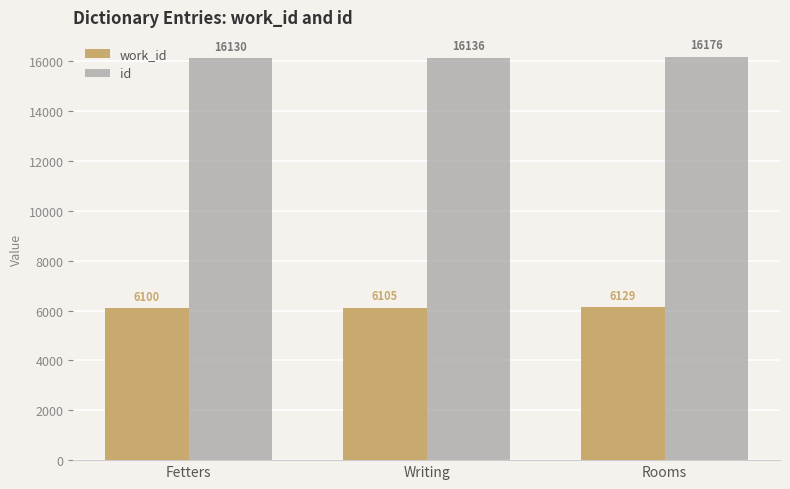

How many series are shown in this chart?

2